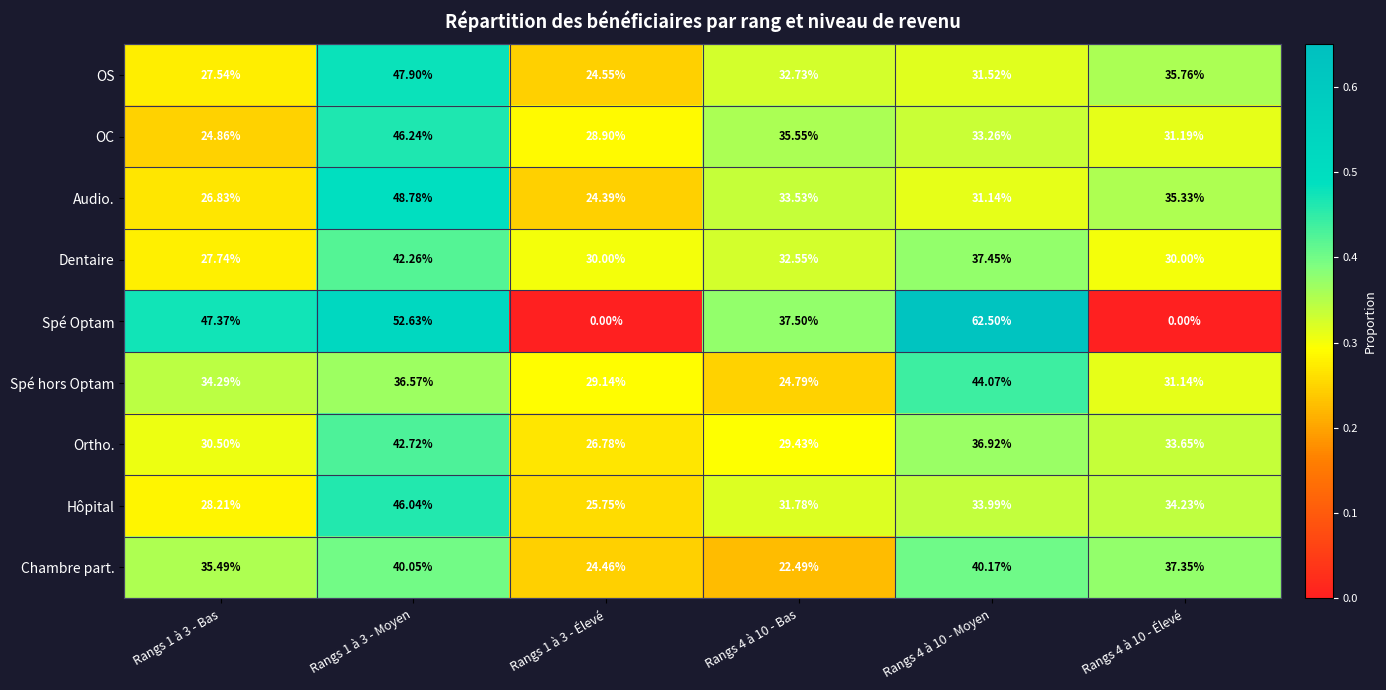

Is the value of Audio. at Rangs 1 à 3 - Bas greater than the value of OS at Rangs 1 à 3 - Élevé?

Yes